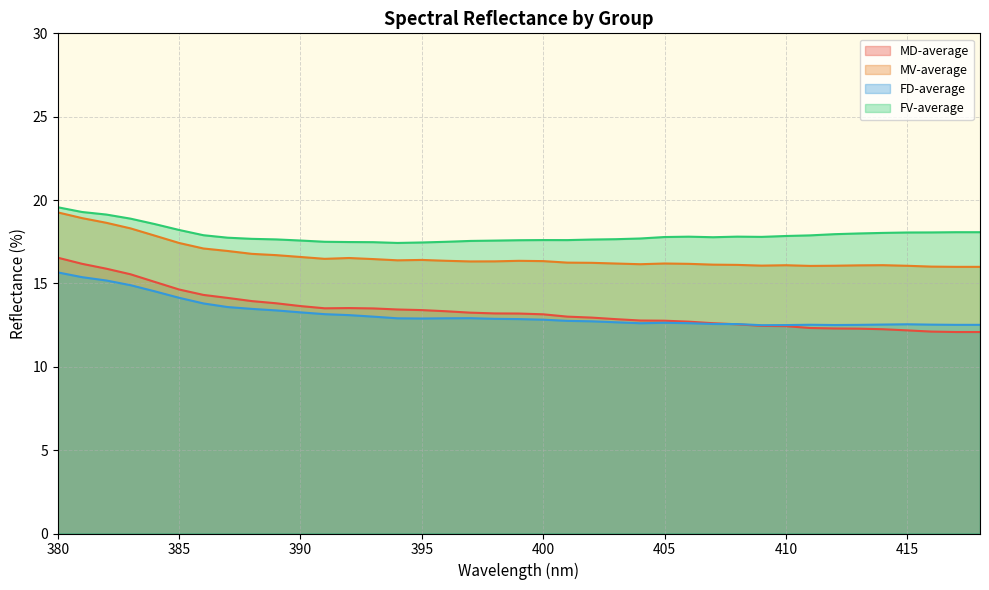

What are all the series names shown in the legend?

MD-average, MV-average, FD-average, FV-average